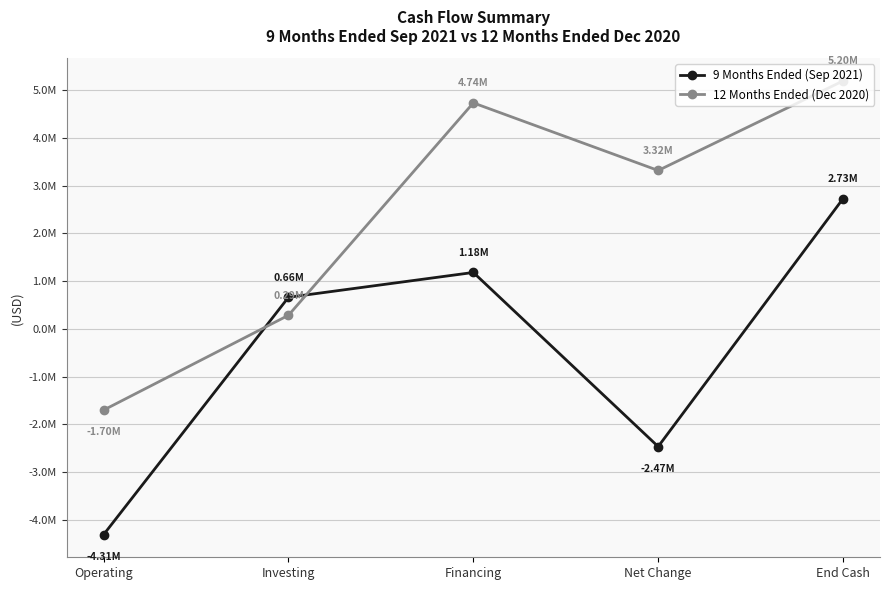

The value of 12 Months Ended (Dec 2020) at Financing is 2194298. True or false?

False